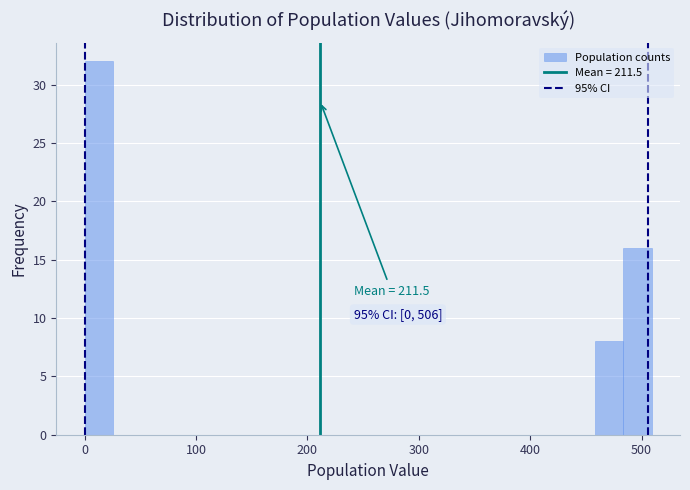

Read against the x-axis, roughly where is the centre of the tallest bar?

10